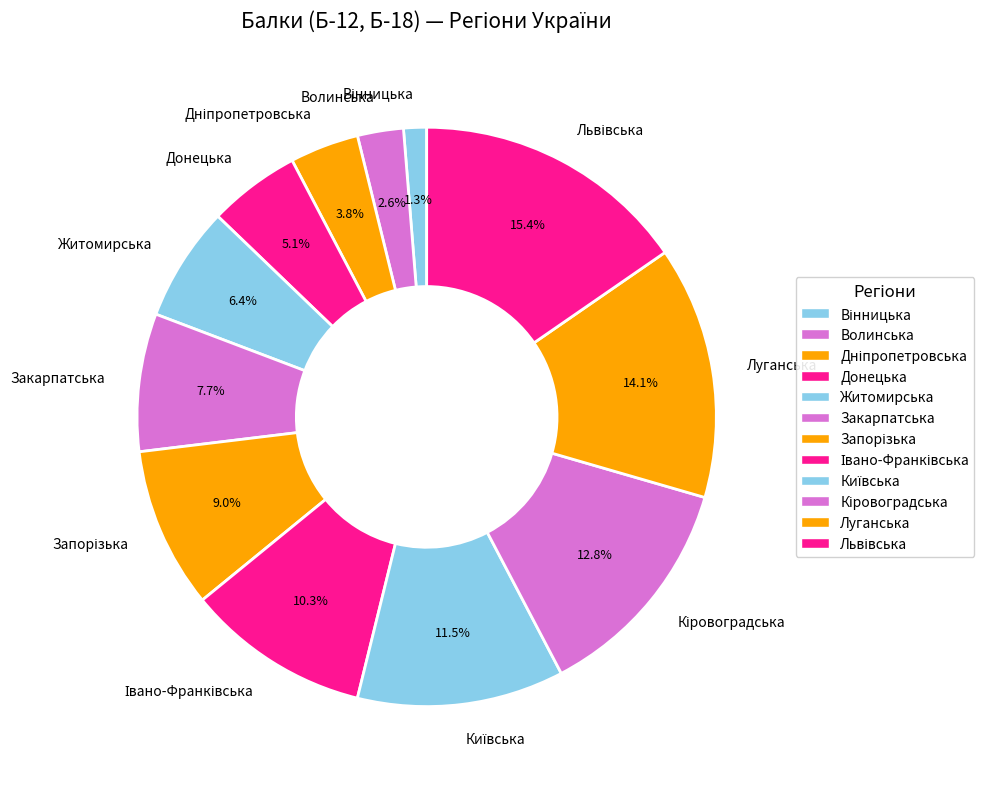

How much of the chart is everything except Закарпатська?

92.3%